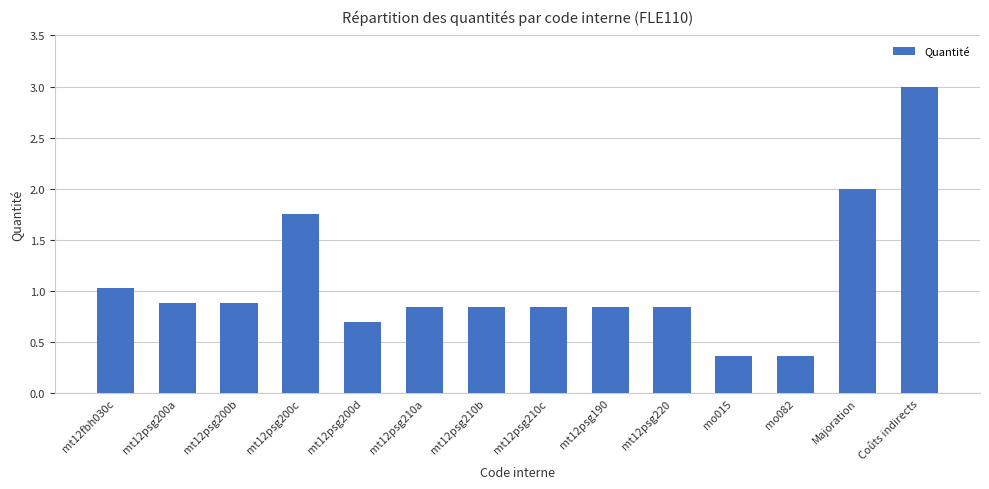

True or false: the data shows 1.4 at mt12psg210c.

False